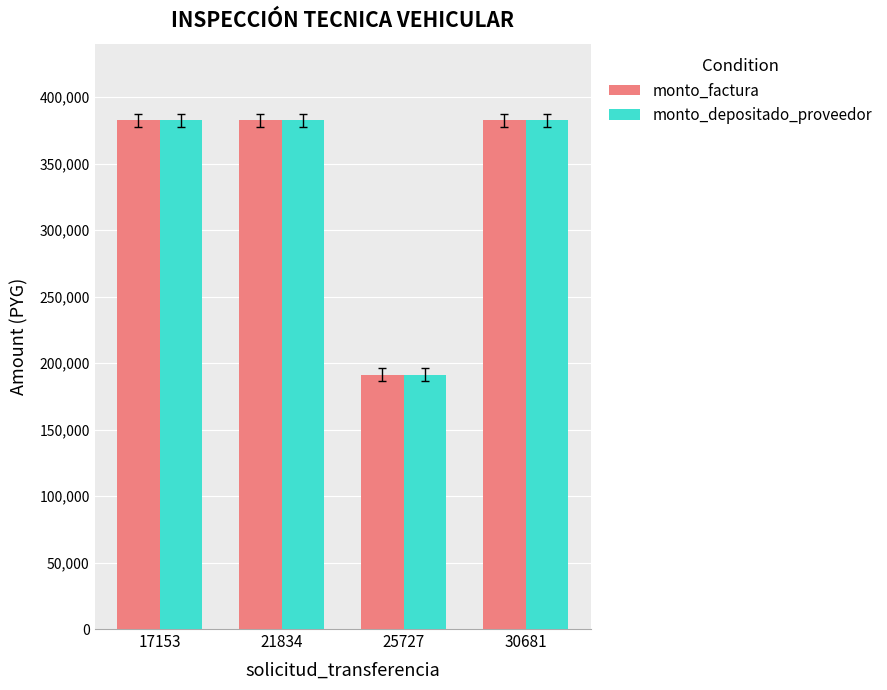

At which label does monto_factura reach its minimum?

25727